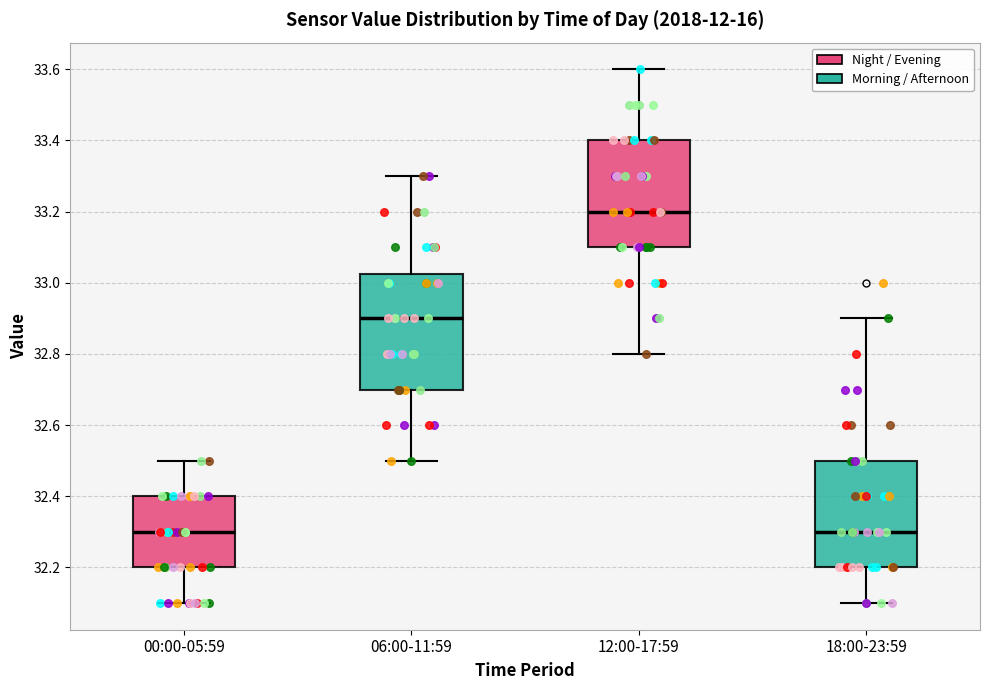

Where is the upper edge of the box for 00:00-05:59 on the y-axis? The values are not printed on the chart, so give them approximately, as read against the axis.

32.40